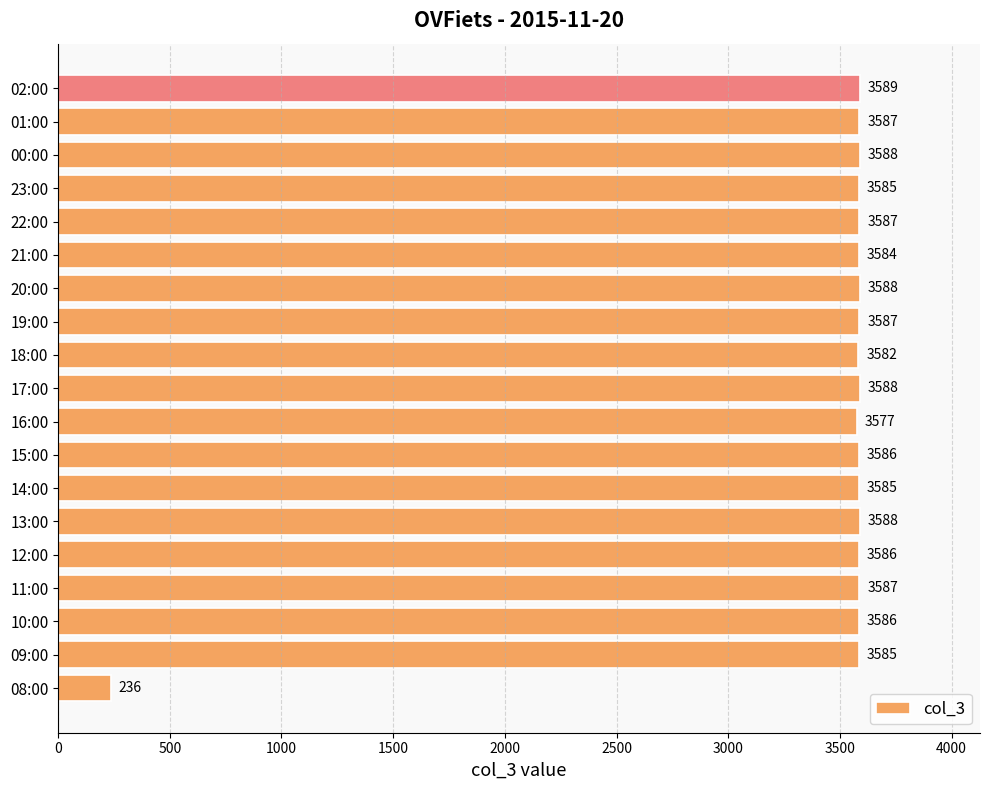

The chart shows a value of 1515 at 17:00. True or false?

False